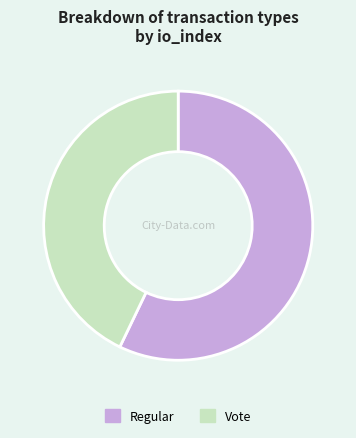

What is the majority slice?

Regular